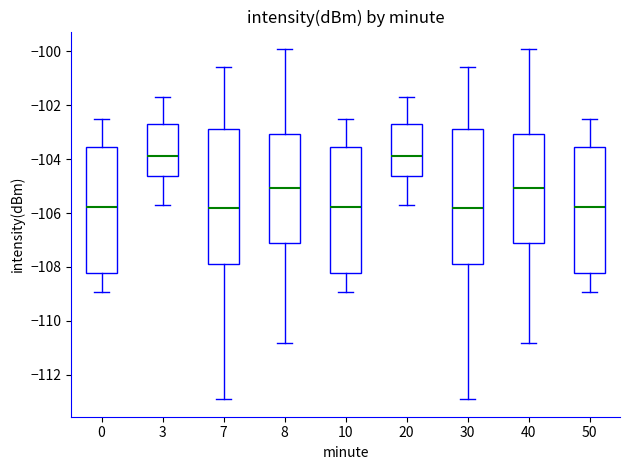

Where is the upper edge of the box at x = 3 on the y-axis? The values are not printed on the chart, so give them approximately, as read against the axis.

-102.8